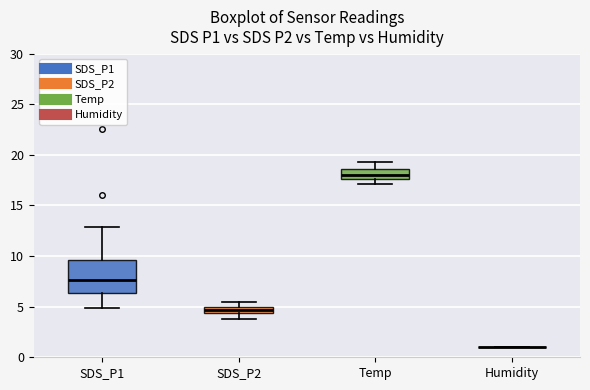

Where does the lower whisker of the box for SDS_P2 end on the y-axis? The values are not printed on the chart, so give them approximately, as read against the axis.

4.0